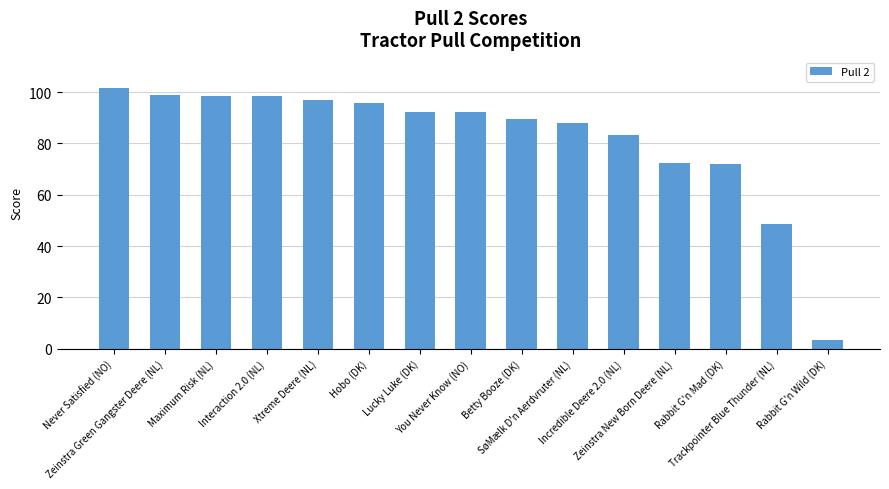

What is the value of the 9th bar from the left?

89.6